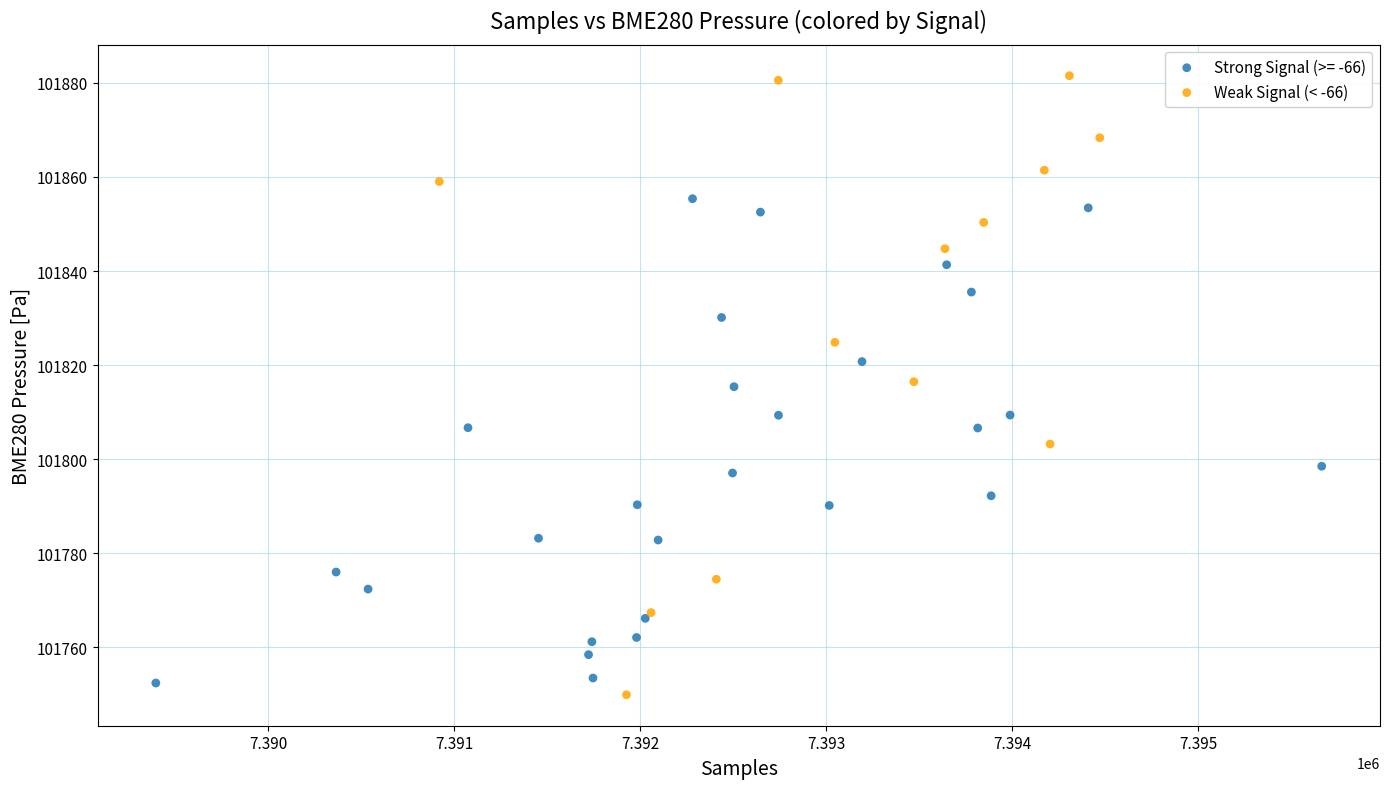

Which series reaches the maximum Y coordinate?

Weak Signal (< -66)